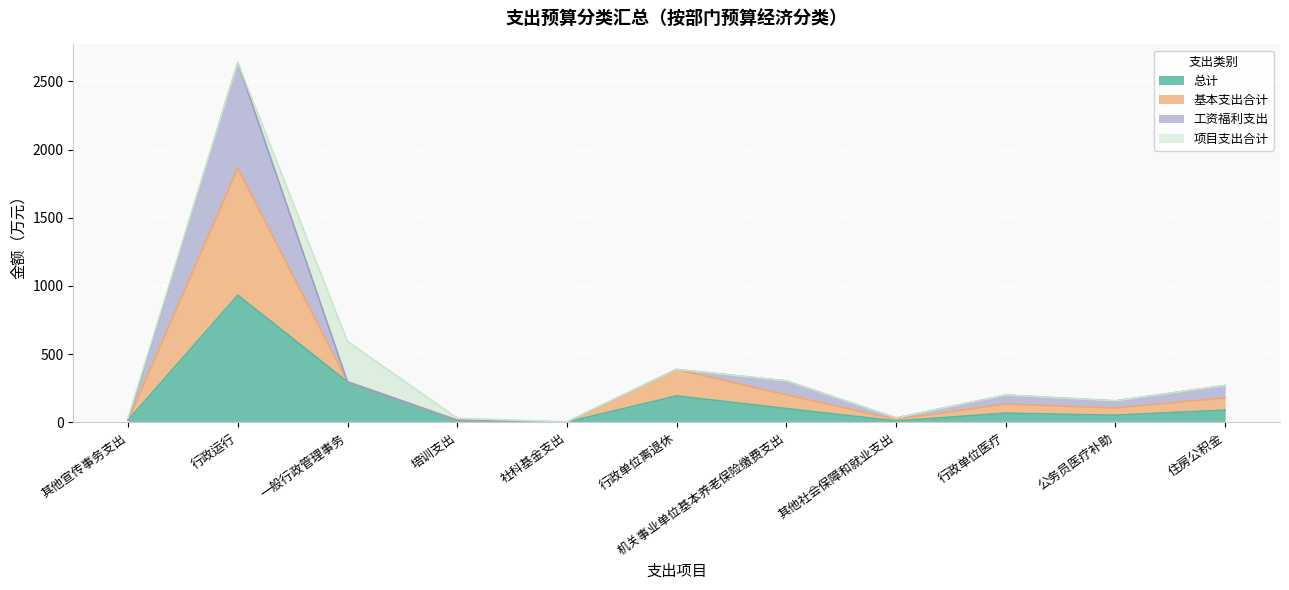

True or false: 总计 has a value of 335.3 at 行政单位离退休.

False